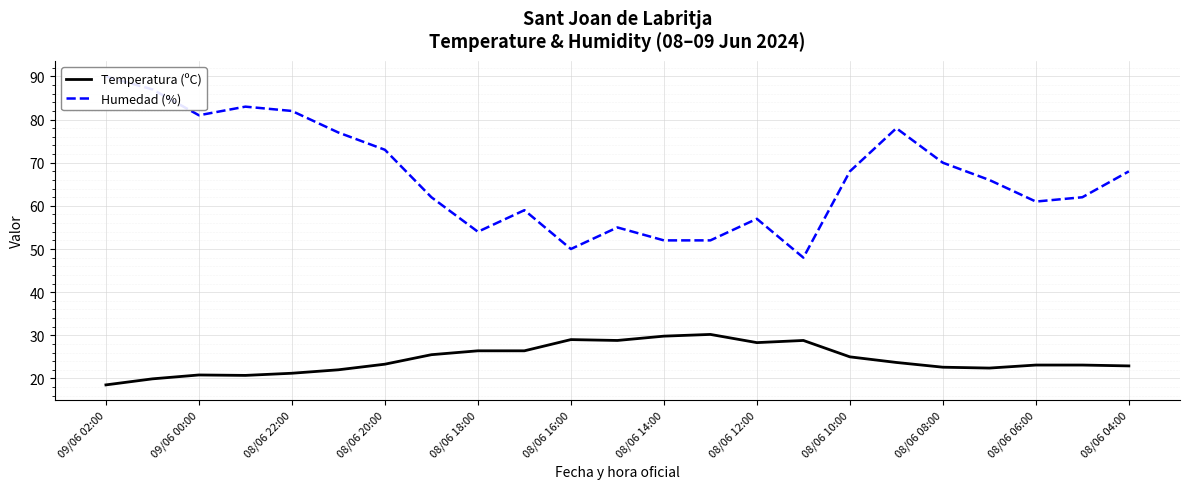

True or false: Temperatura (ºC) and Humedad (%) intersect in this chart.

False